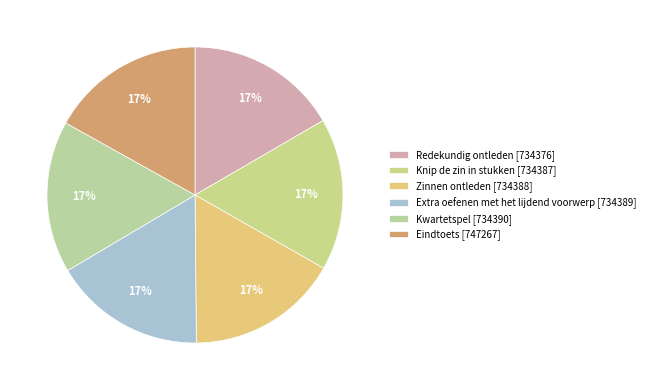

How many segments does this pie chart have?

6